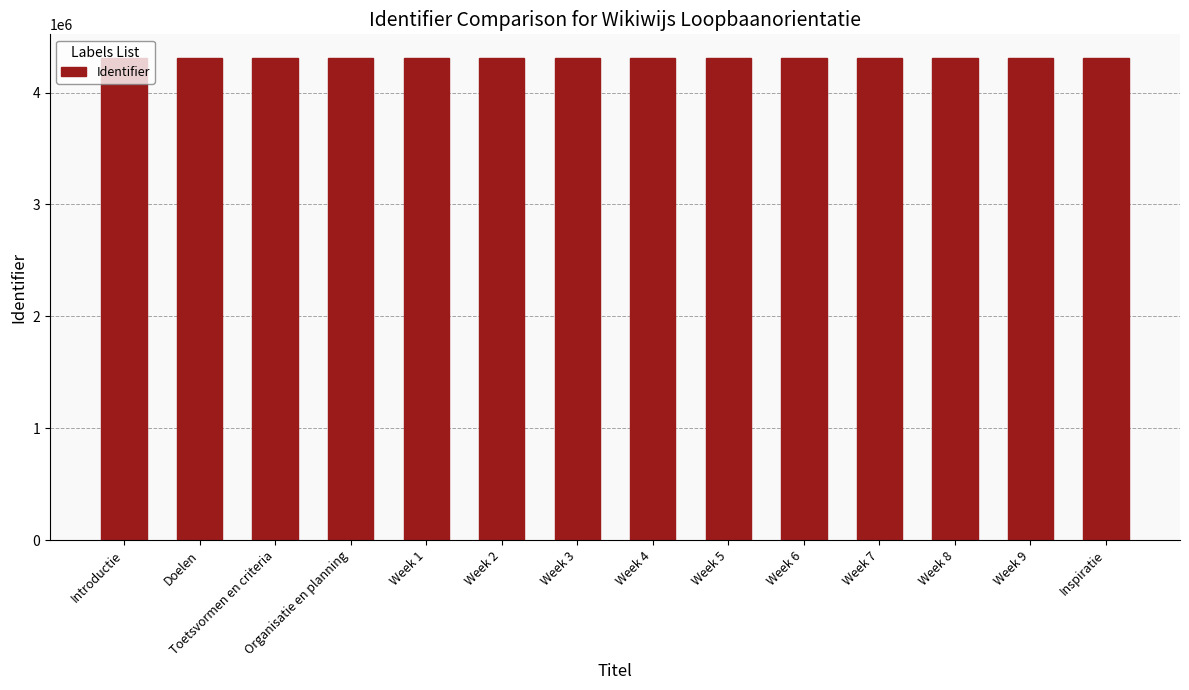

What is the minimum value shown in the chart?

4304782